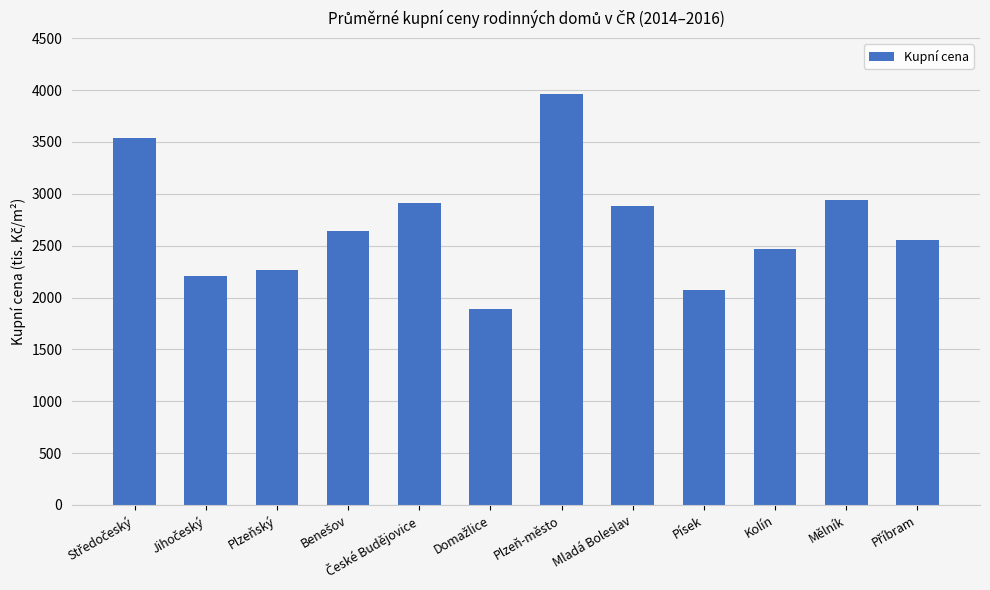

What is the approximate value at Plzeň-město, to the nearest 100?

4000